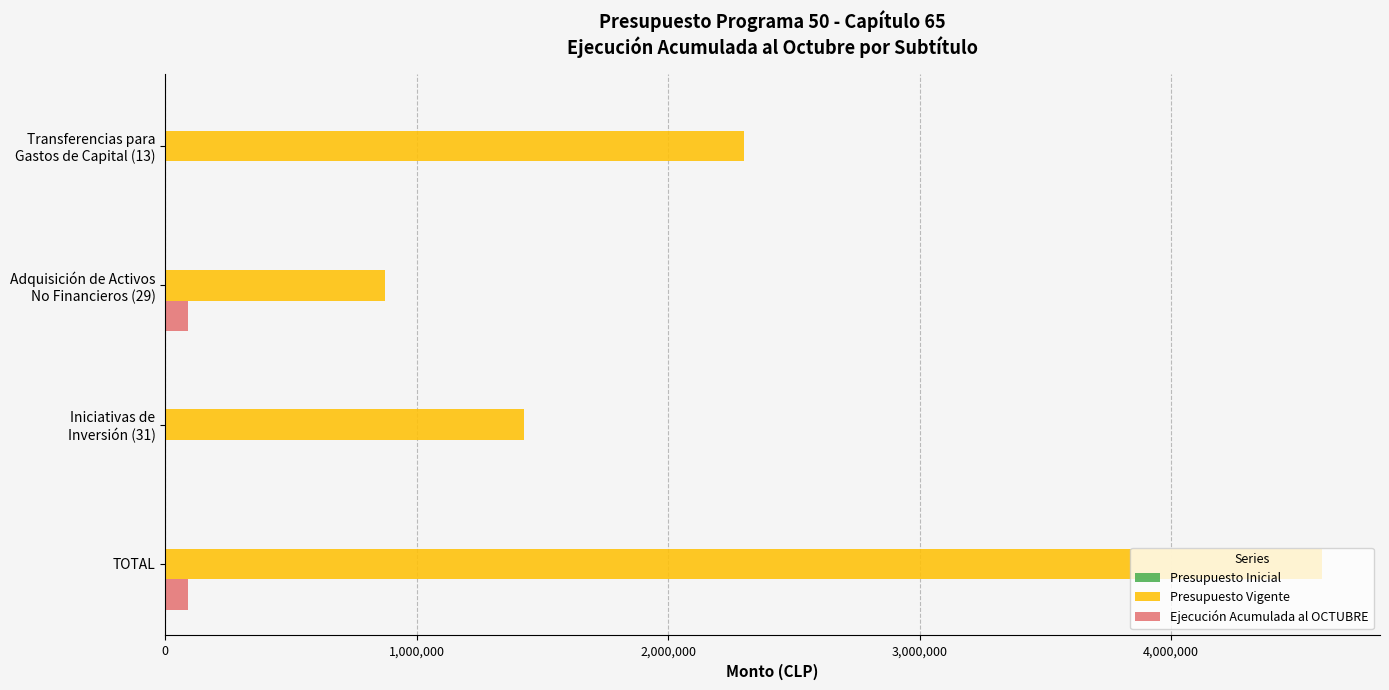

Which series has the largest total across all categories?

Presupuesto Vigente